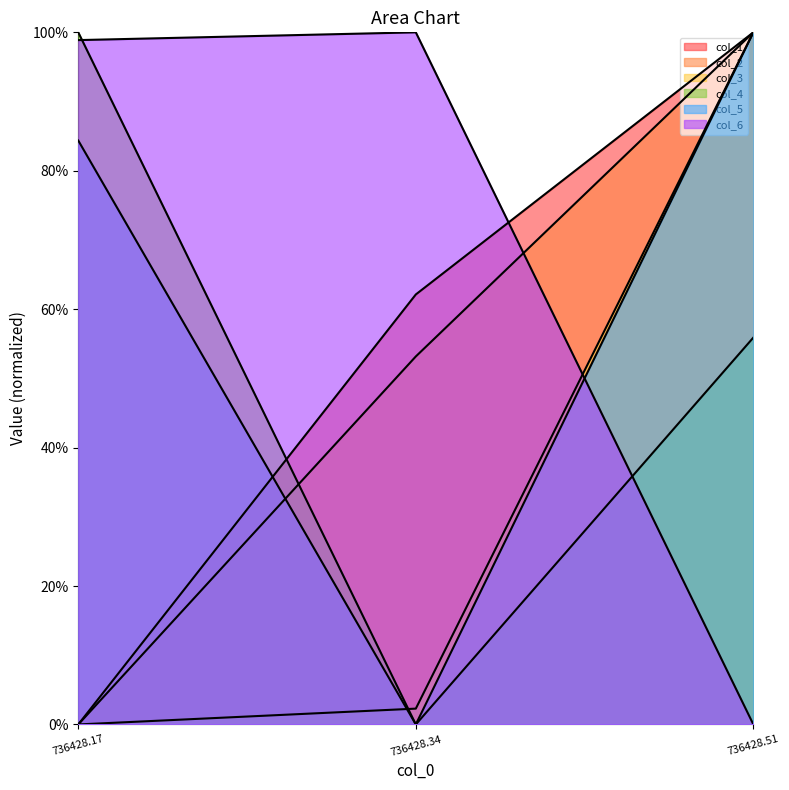

Does the chart display data point markers on the line(s)?

No